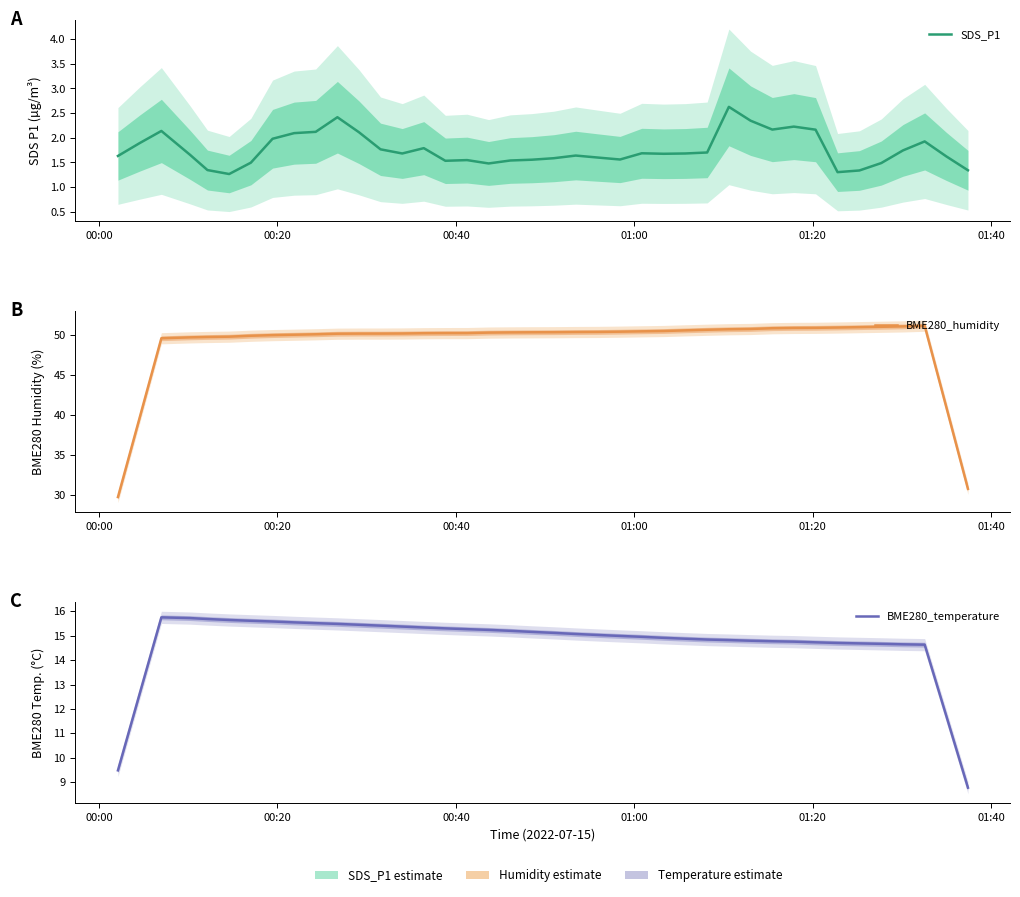

What is the value of the SDS_P1 point at the 19th from the left?

1.5